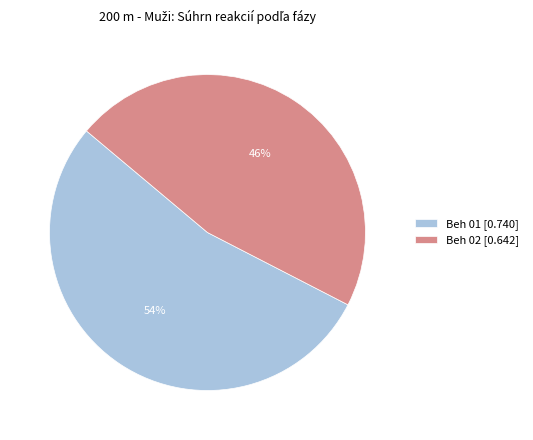

What is the largest slice in the pie chart?

Beh 01